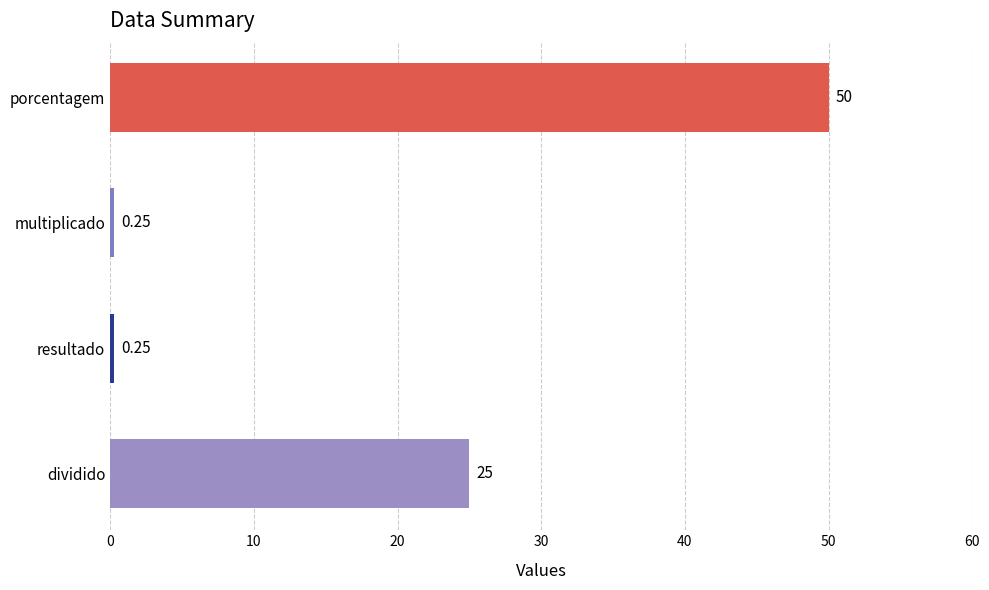

Which label corresponds to the largest value in the chart?

porcentagem